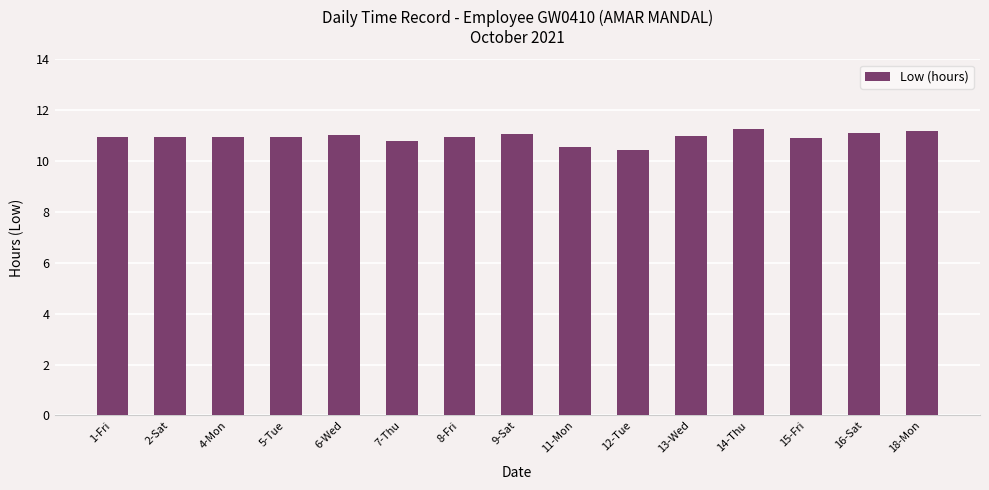

What is the average value?

10.9